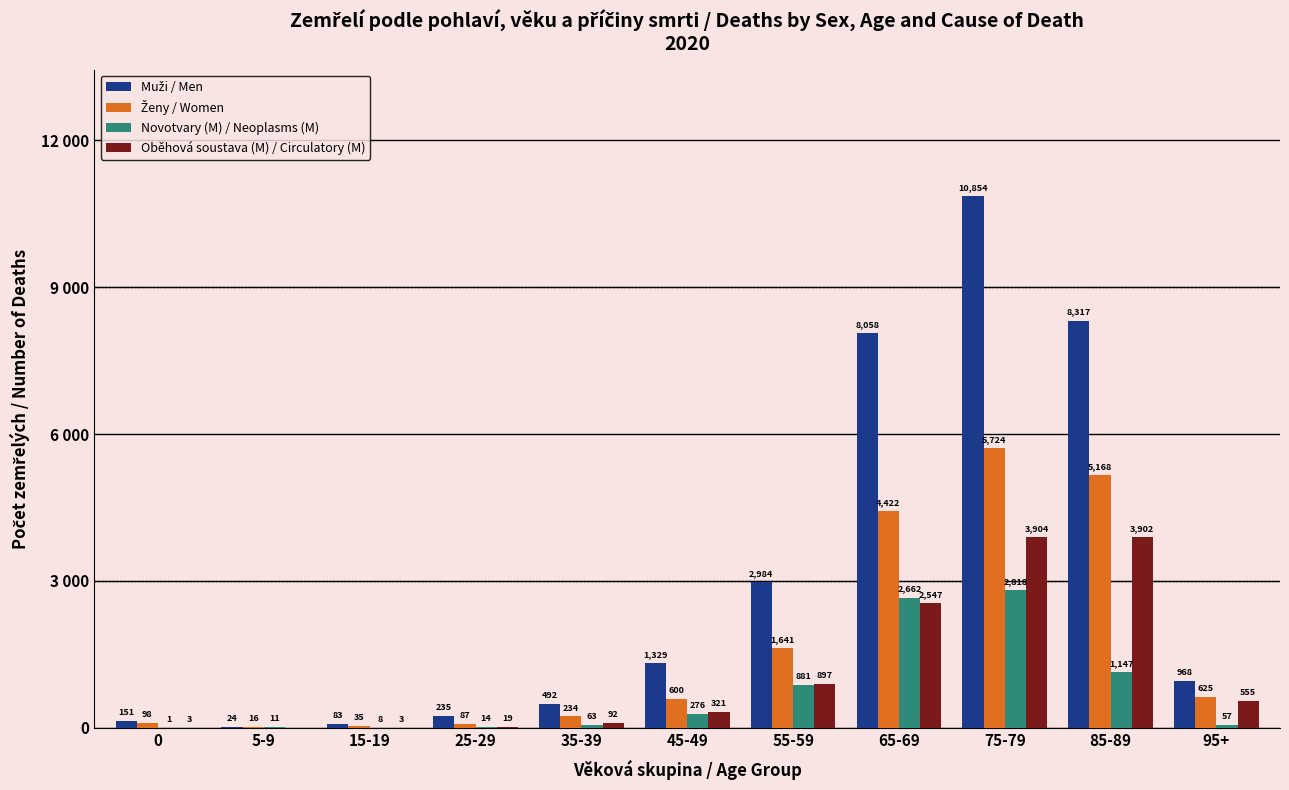

What position from the right is 95+?

1